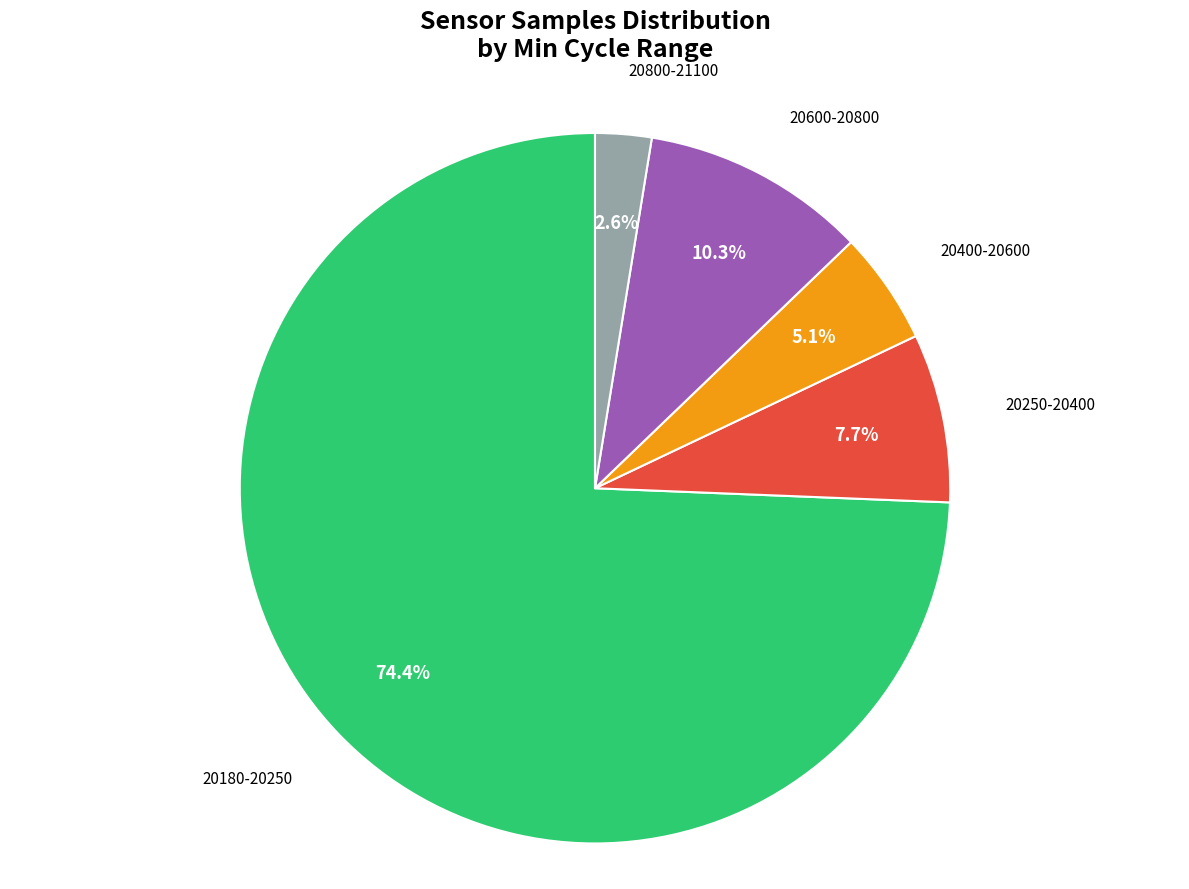

Rank the categories by value from lowest to highest.

20800-21100, 20400-20600, 20250-20400, 20600-20800, 20180-20250